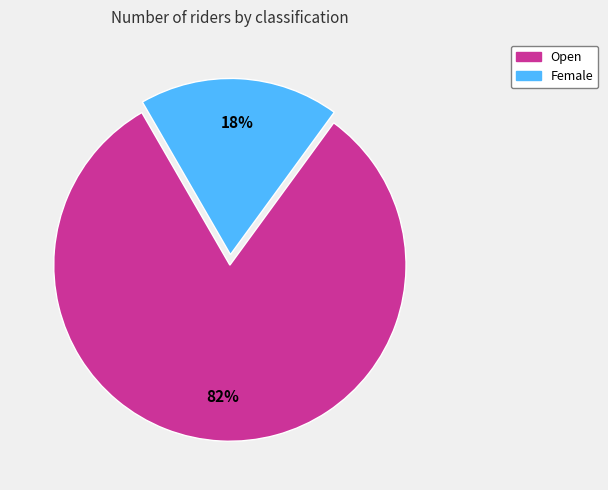

How many segments does this pie chart have?

2